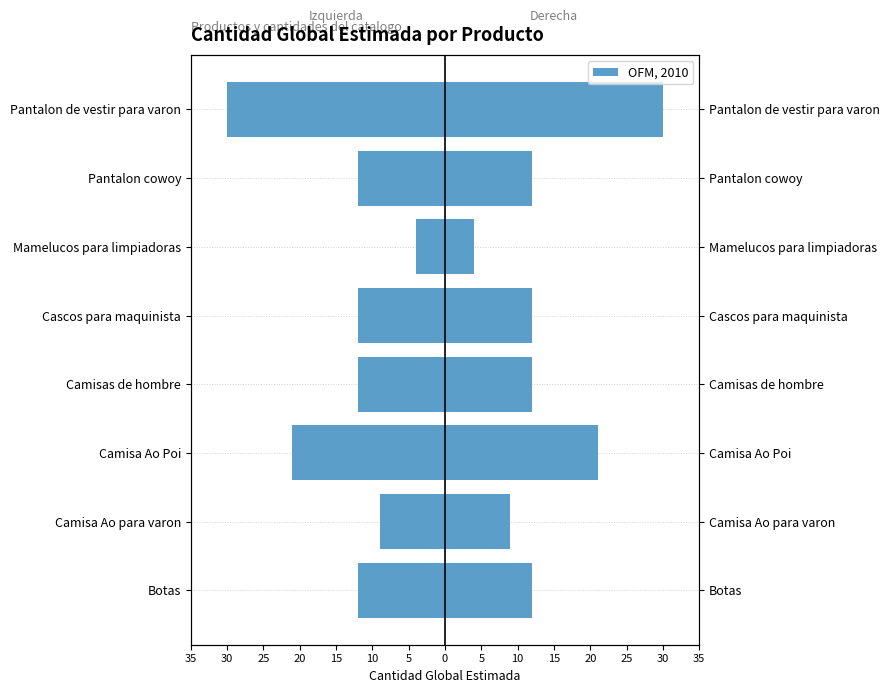

How many values in the Cantidad (left) series exceed -12?

2